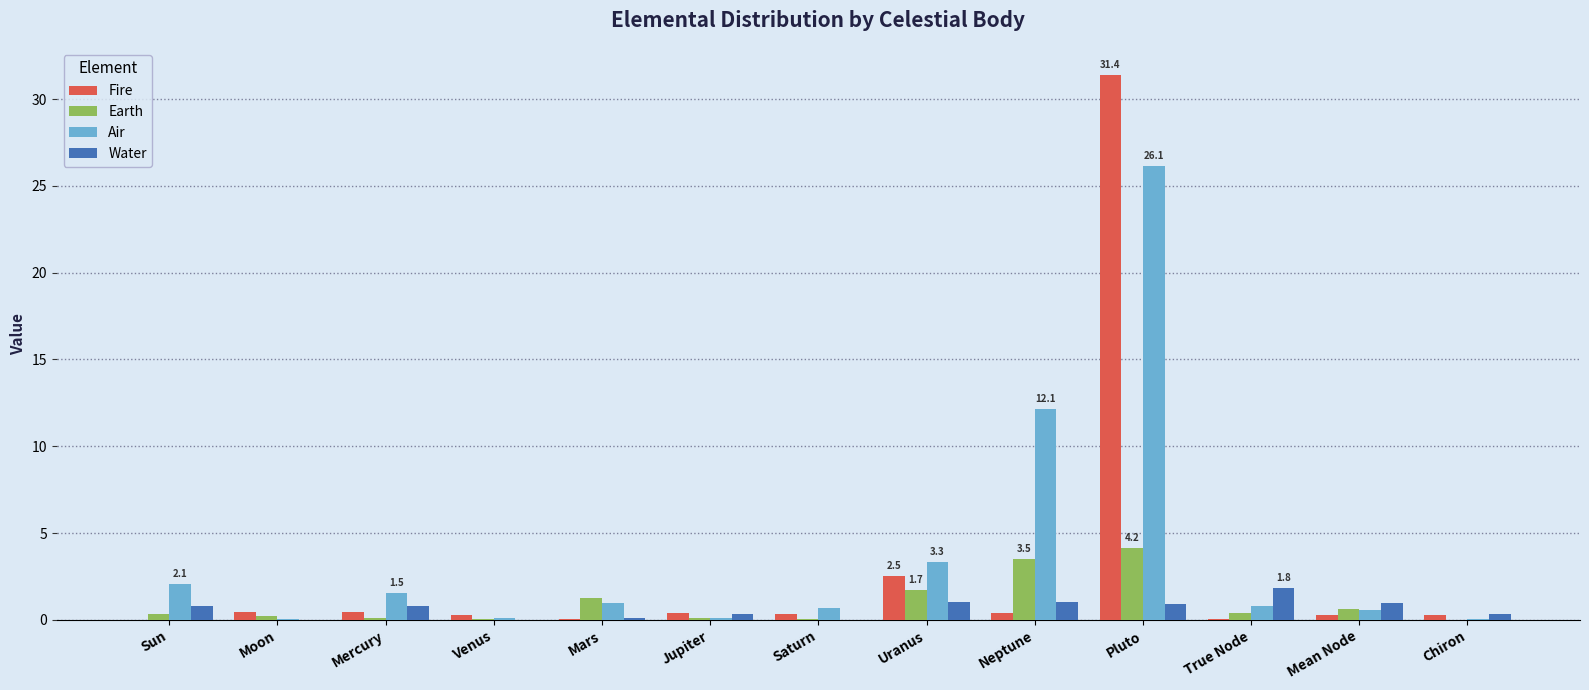

At which category is the sum across all series the highest?

Pluto